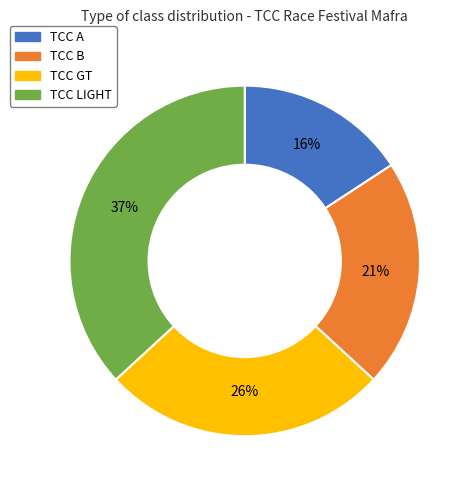

Which slice is the smallest?

TCC A